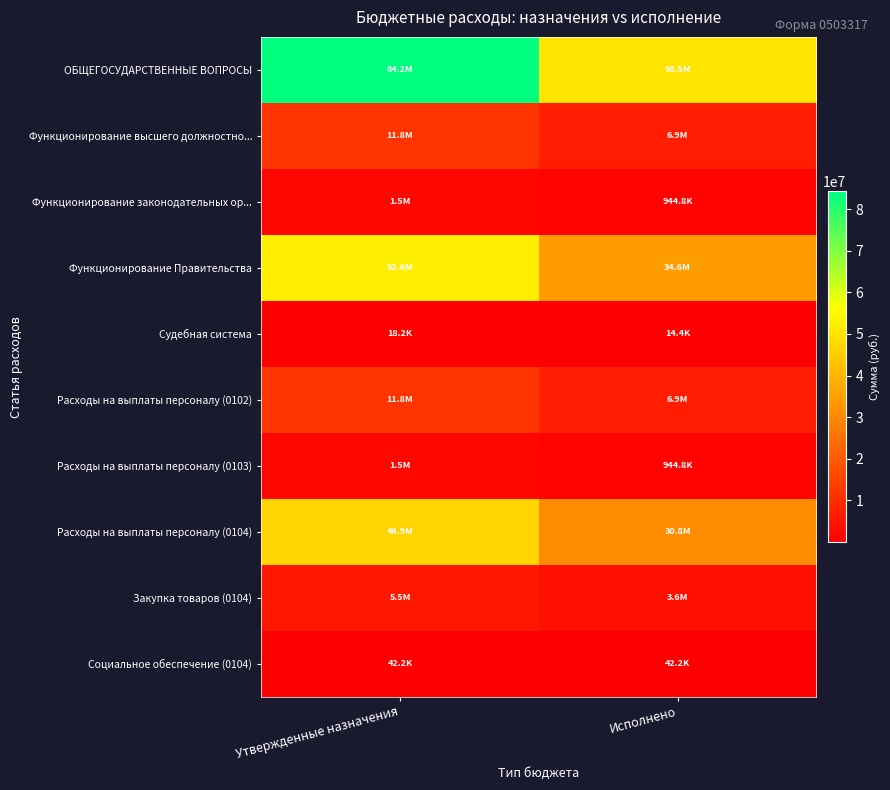

How many categories are shown in the chart?

2